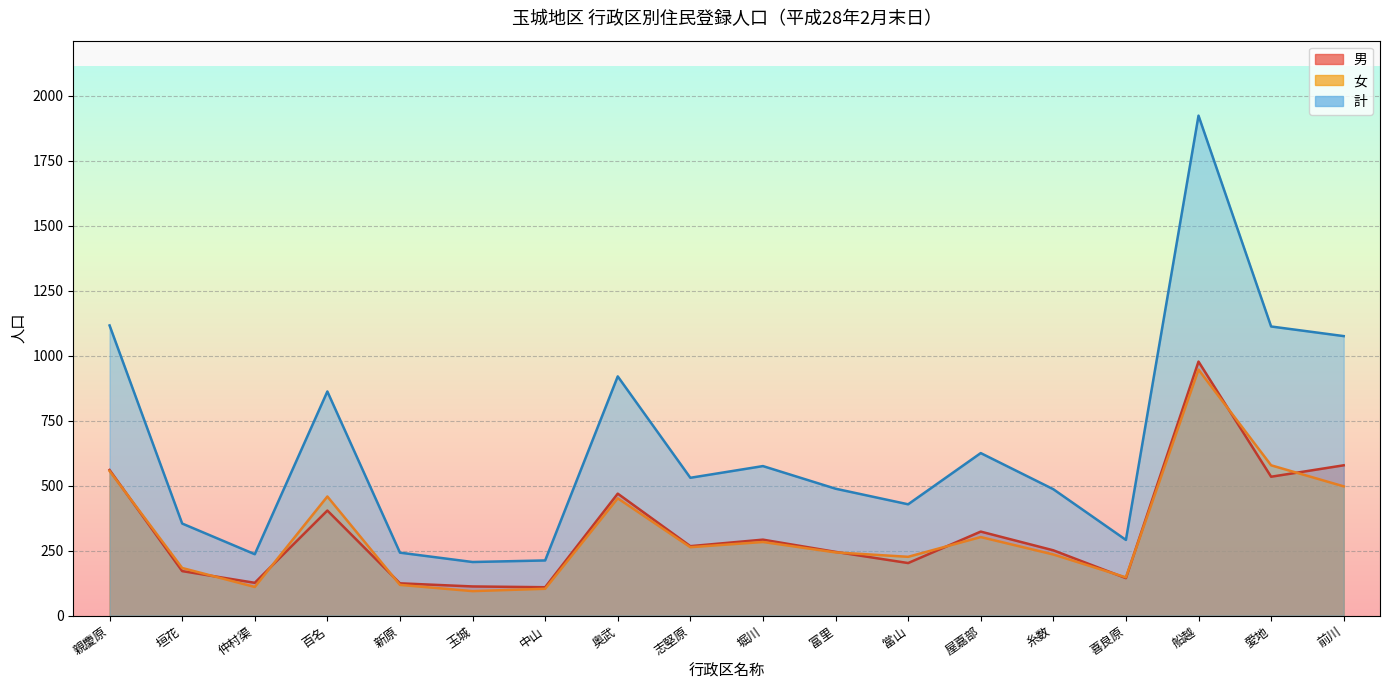

The value of 女 at 垣花 is 183. True or false?

True